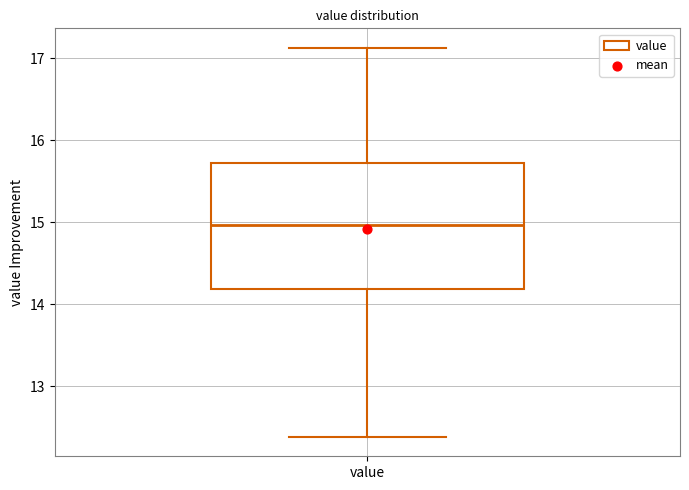

Where does the upper whisker of the box for value end on the y-axis? The values are not printed on the chart, so give them approximately, as read against the axis.

17.1